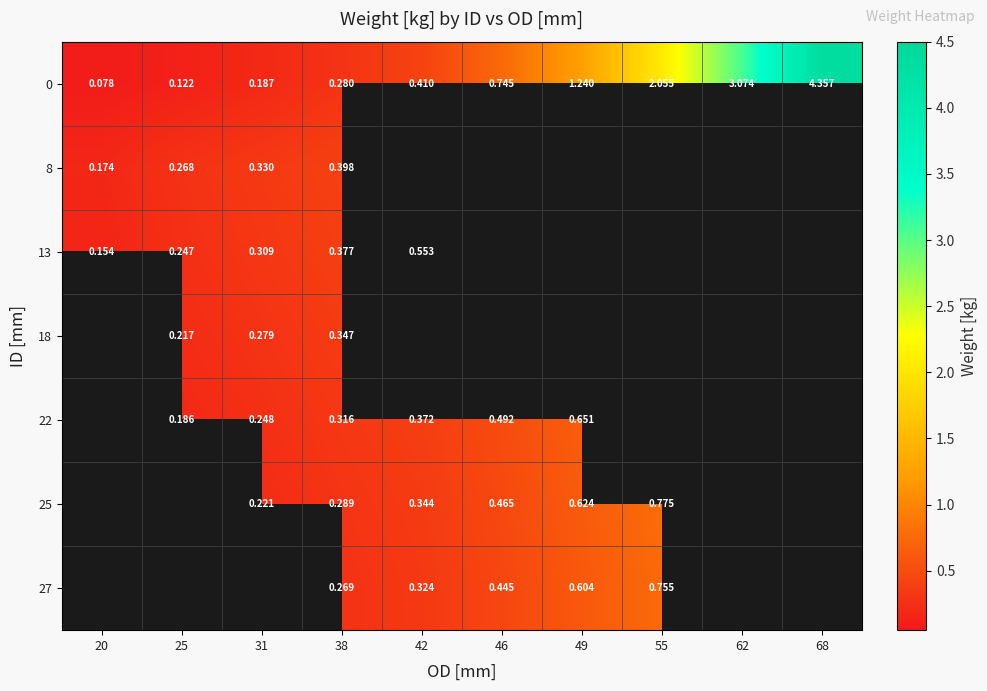

Rank the series at 31 from highest to lowest value.

8, 13, 18, 22, 25, 0, 27